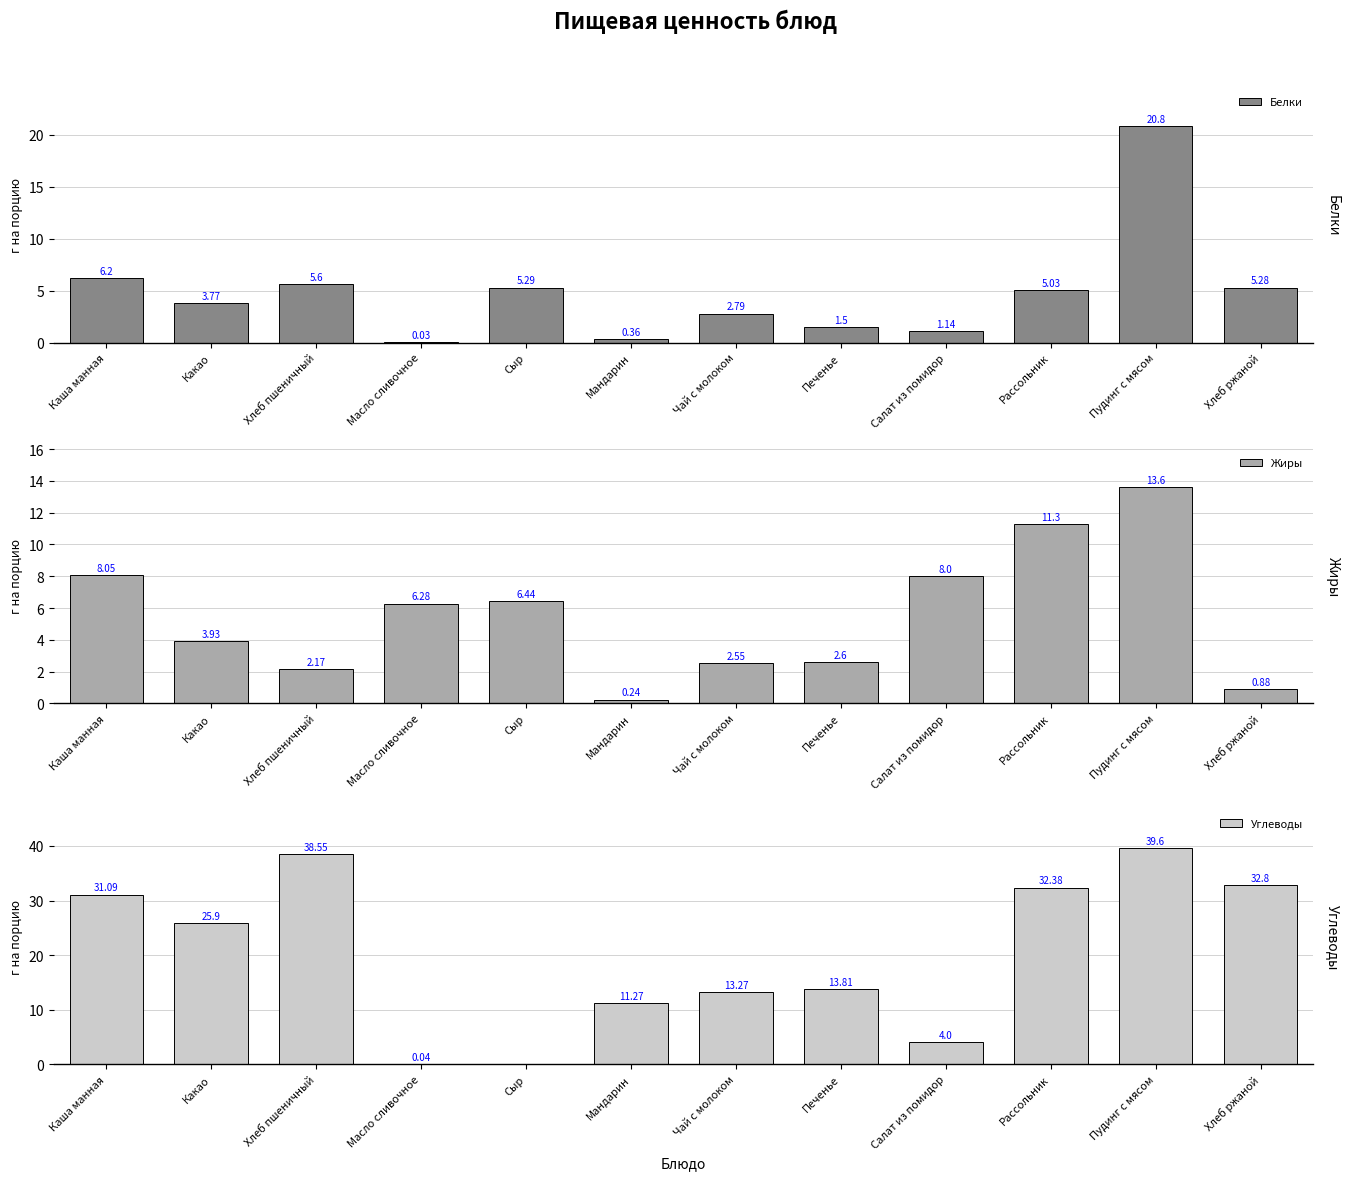

How many values in the Белки series exceed 5?

6